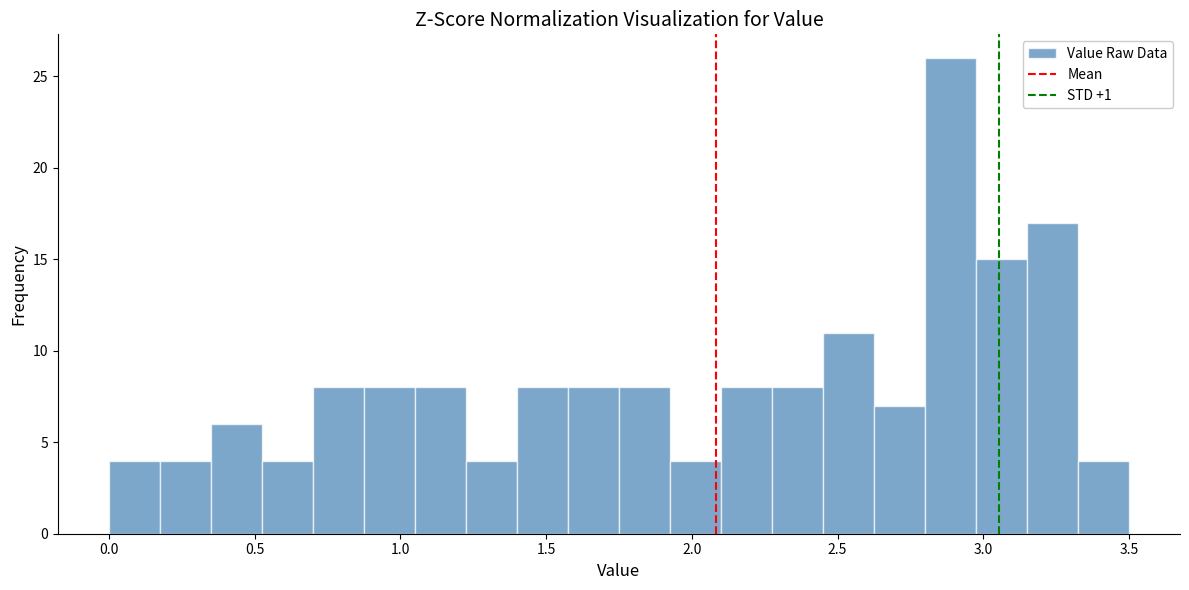

Around what value on the x-axis is the tallest bar? Give the approximate position of its centre, as read against the axis.

2.90